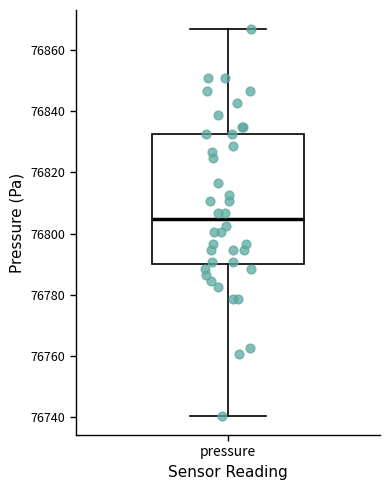

Where does the median line of the box for pressure sit on the y-axis? The values are not printed on the chart, so give them approximately, as read against the axis.

76804